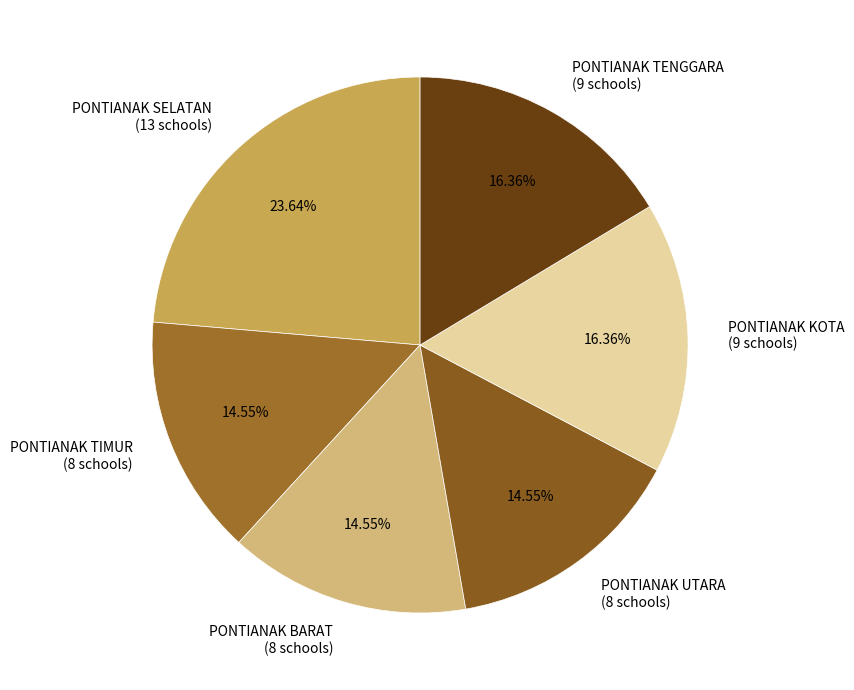

Is it true that PONTIANAK TENGGARA is 16% of the pie?

True